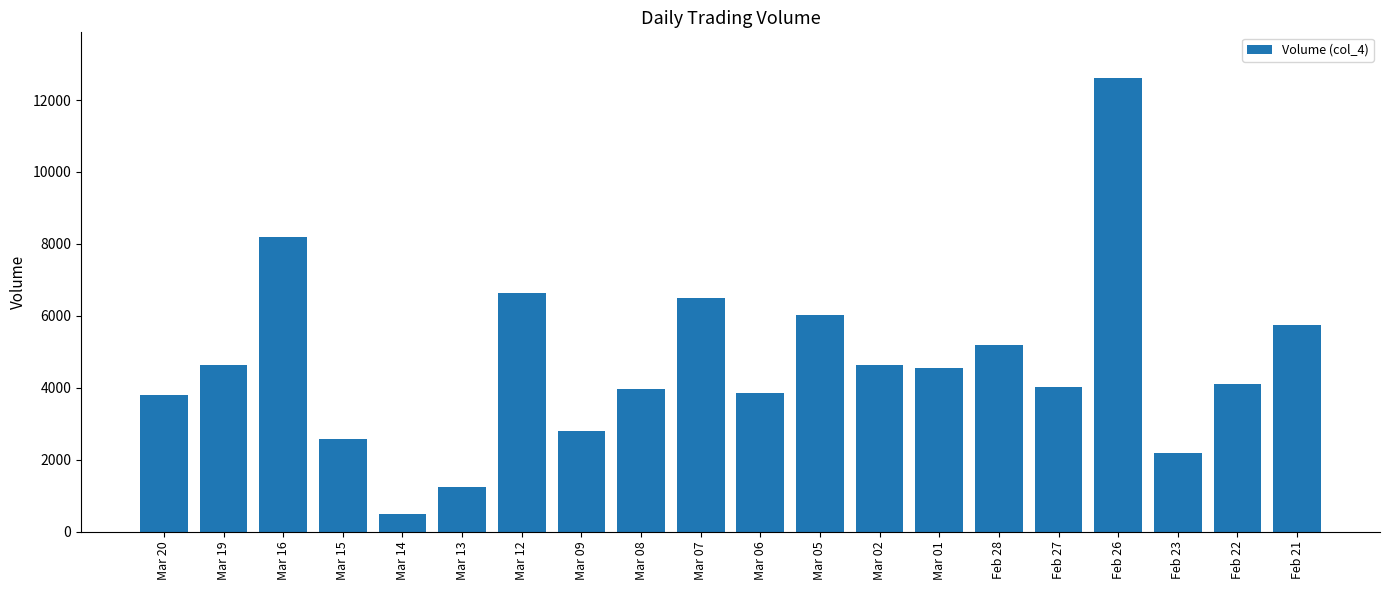

What value does the data have at Feb 21, to the nearest 50?

5750